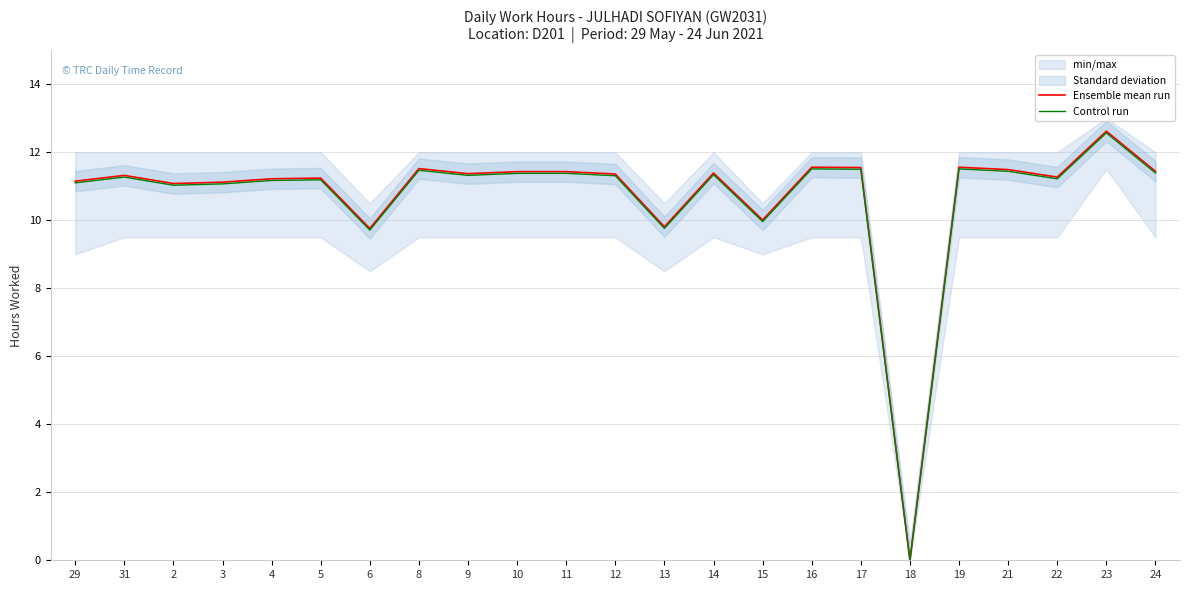

The value of Ensemble mean run at 18 is 0.0. True or false?

True